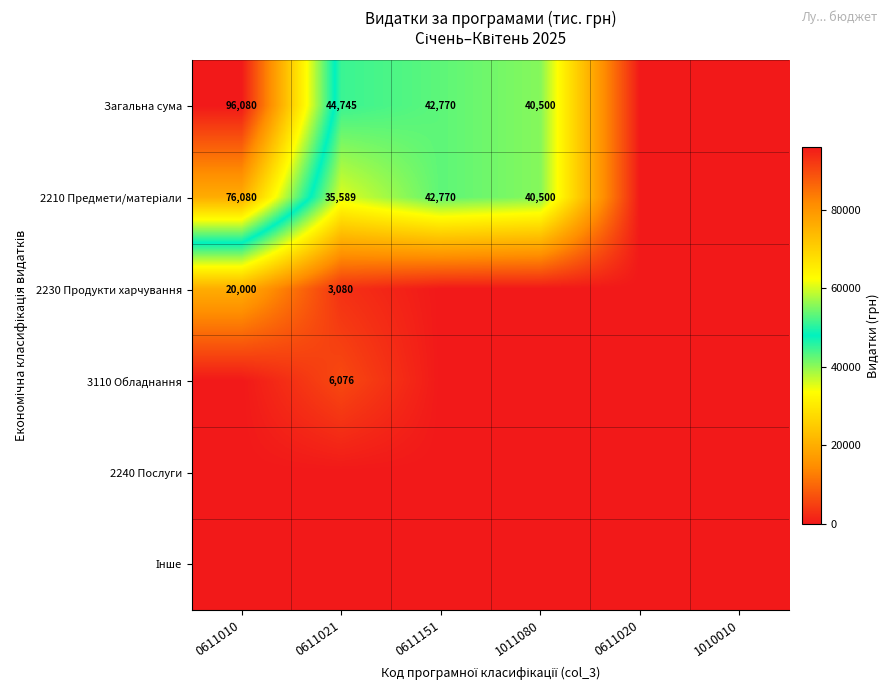

True or false: 2230 Продукти харчування has a value of 3080 at 0611021.

True